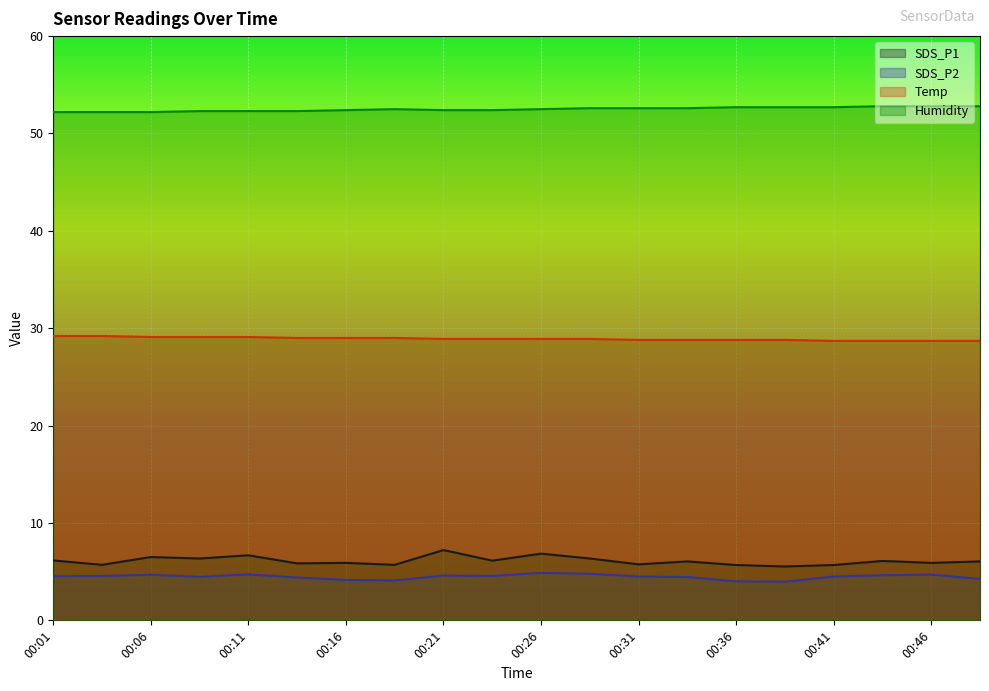

What is the total value across all series at 00:11?

92.8